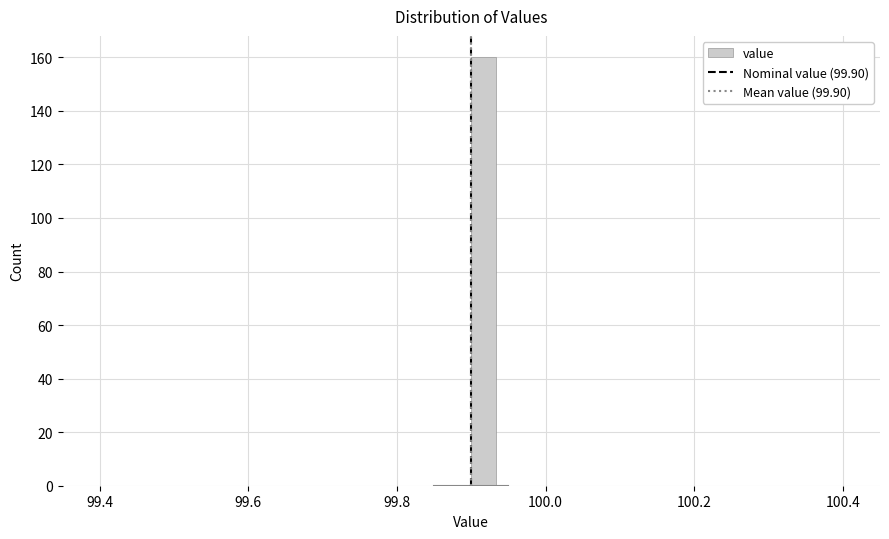

Around what value on the x-axis is the tallest bar? Give the approximate position of its centre, as read against the axis.

99.92